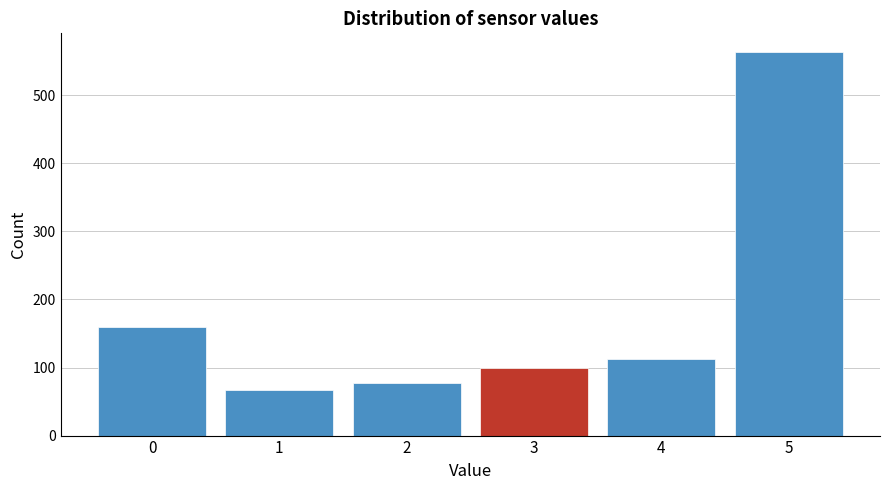

Reading left to right, extract all data points from this chart.

159	67	77	100	112	563